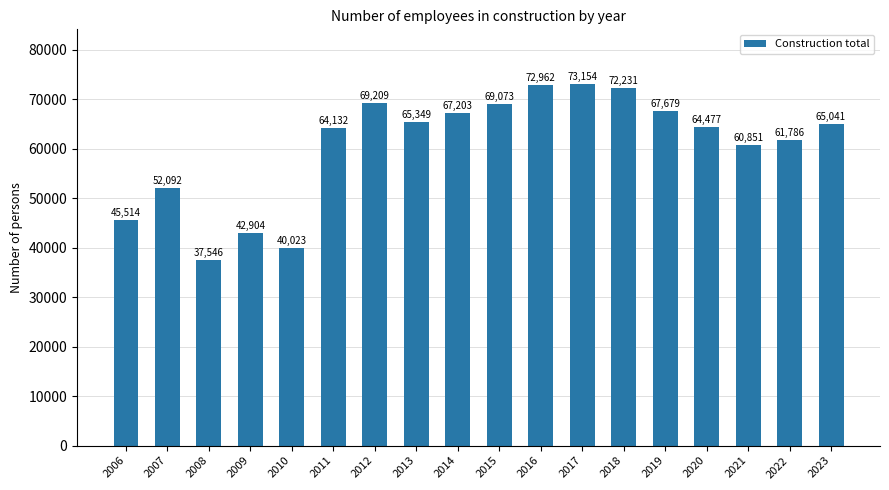

Reading left to right, extract all data points from this chart.

45514	52092	37546	42904	40023	64132	69209	65349	67203	69073	72962	73154	72231	67679	64477	60851	61786	65041